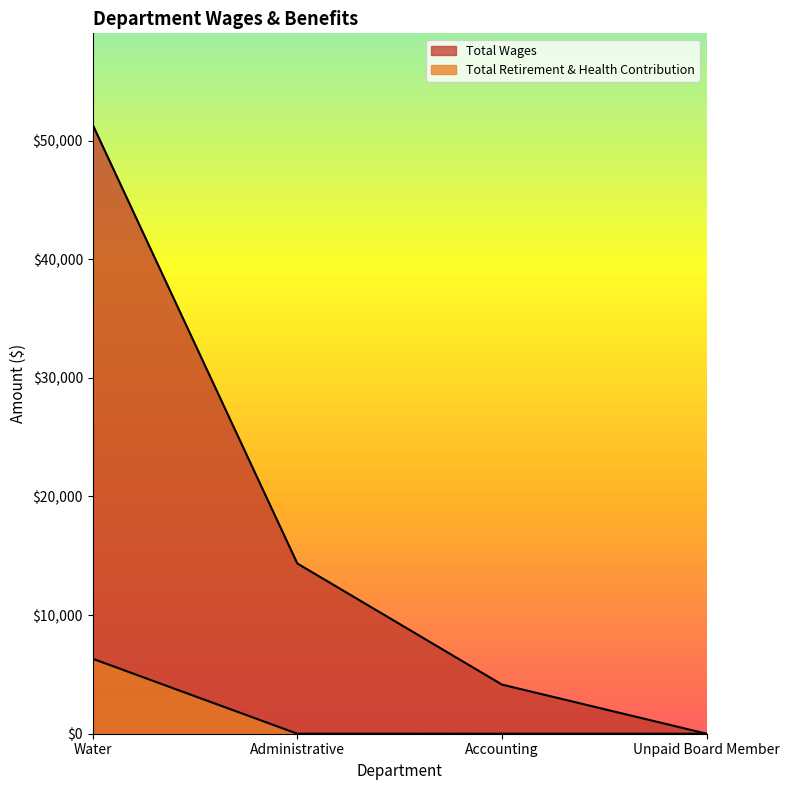

What is the difference between the maximum and minimum values in the Total Wages series?

51337